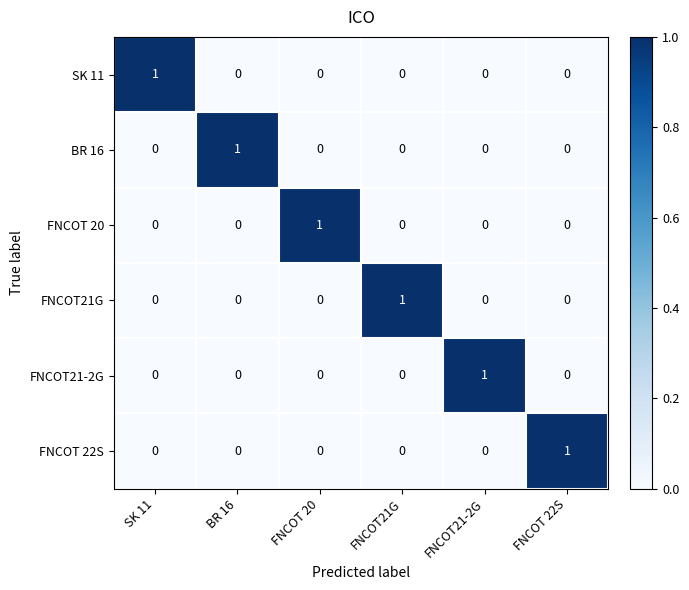

The BR 16 series shows 0 at FNCOT21-2G. True or false?

True